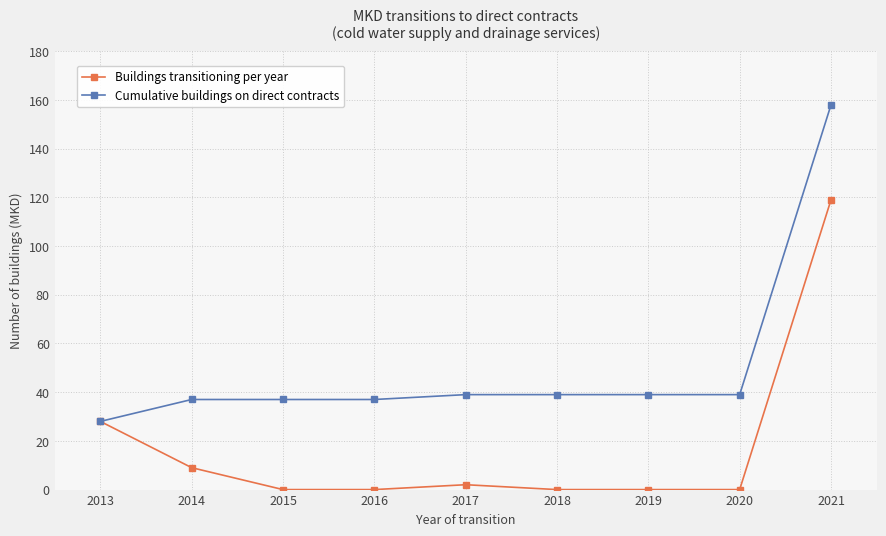

The value of Cumulative buildings on direct contracts at 2015 is 37. True or false?

True